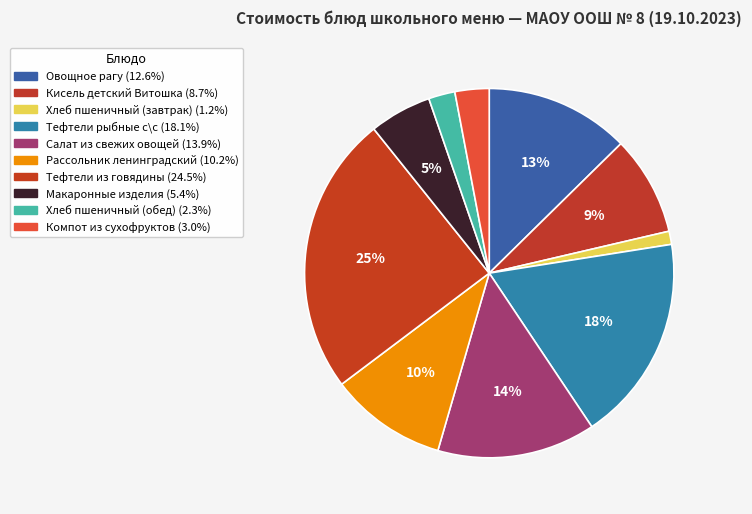

What percentage is the Компот из сухофруктов slice, to the nearest percent?

3%